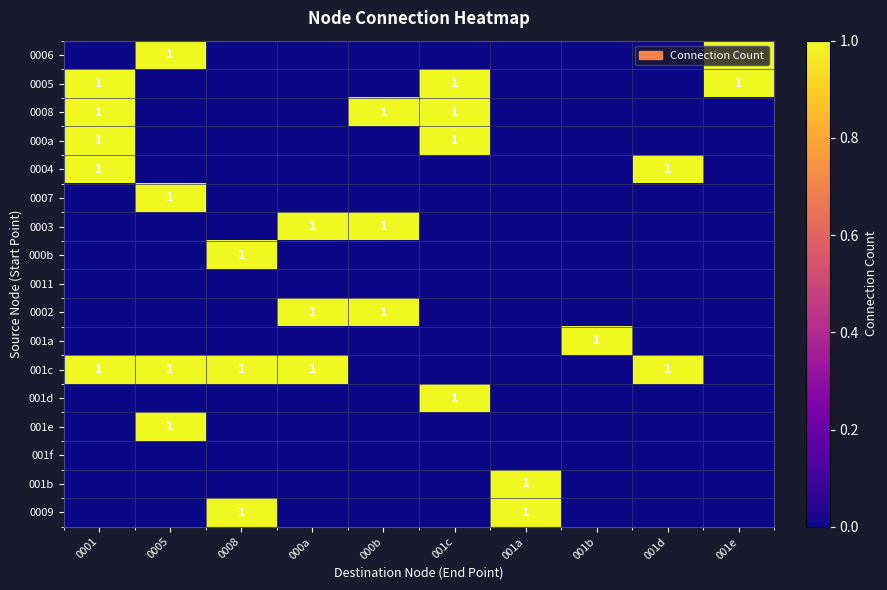

Count the number of categories in the chart.

10